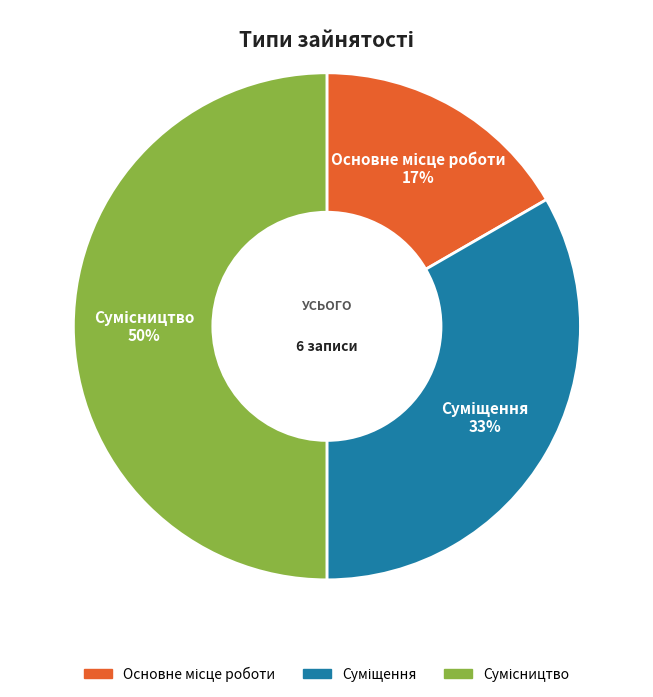

To the nearest percent, what is the average slice percentage?

33%